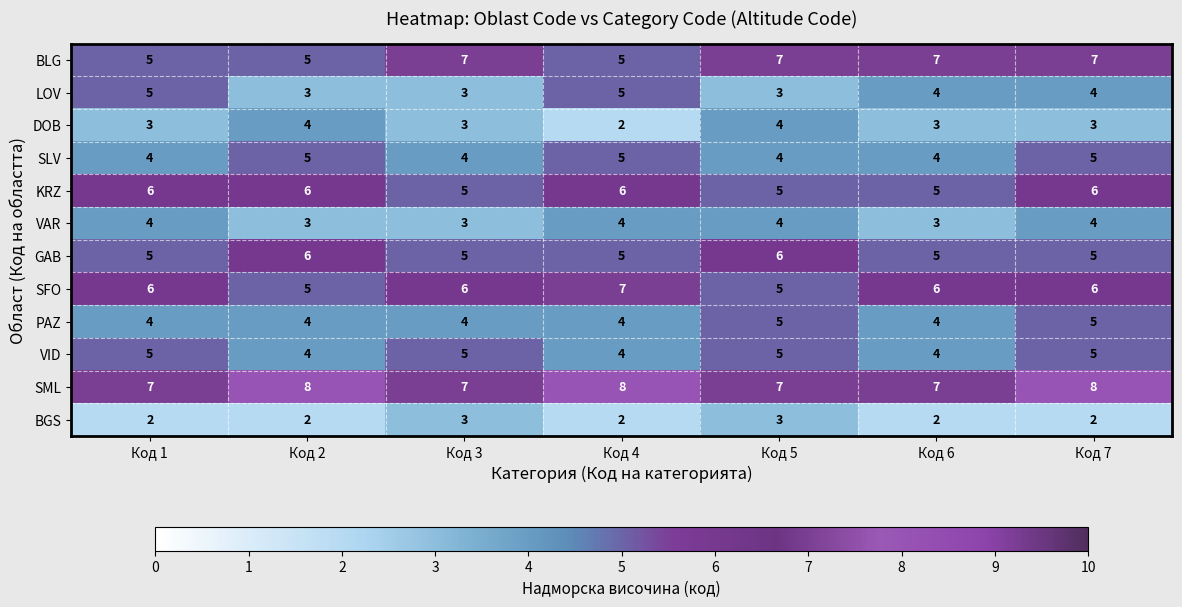

Which series has the largest total across all categories?

SML